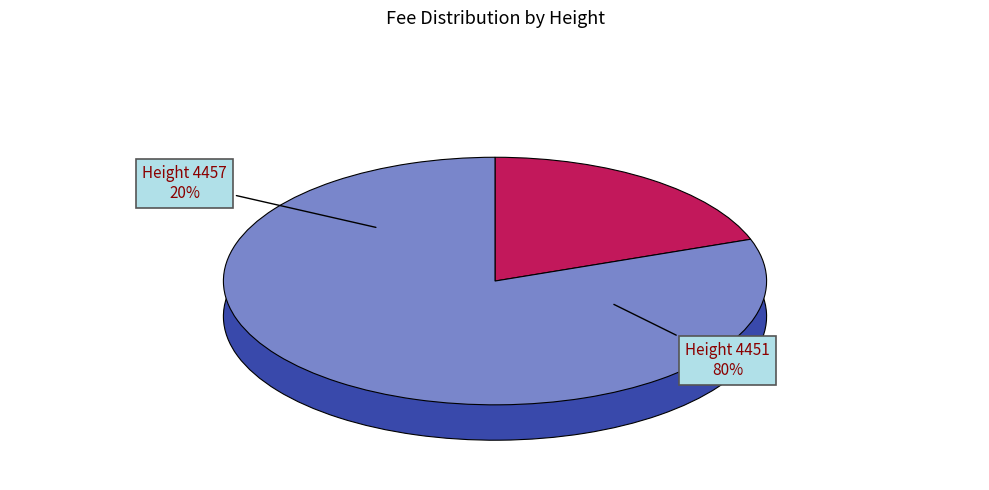

Between 4457 and 4451, which is larger?

4451